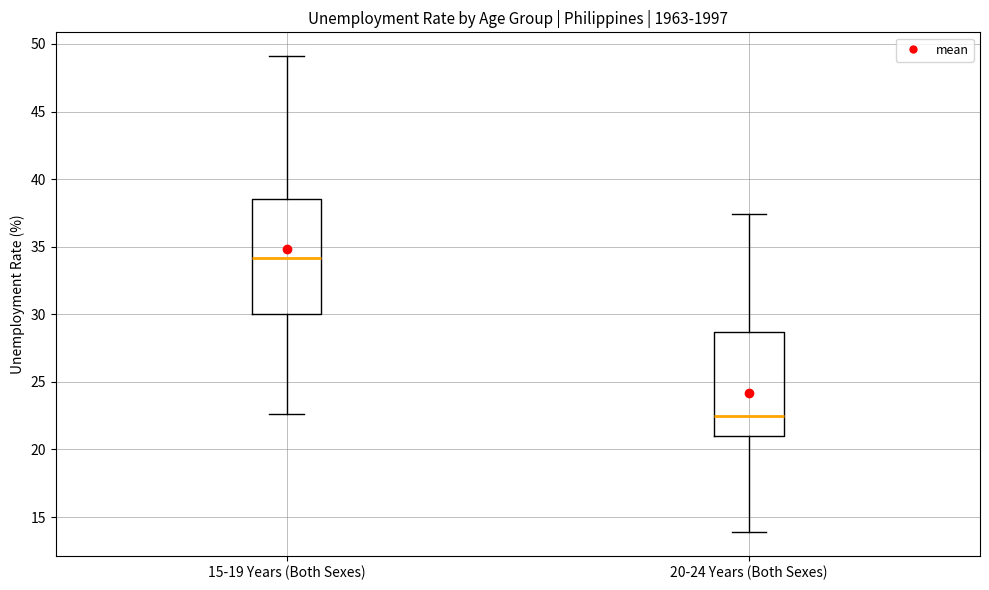

Which box has the highest median line?

15-19 Years (Both Sexes)